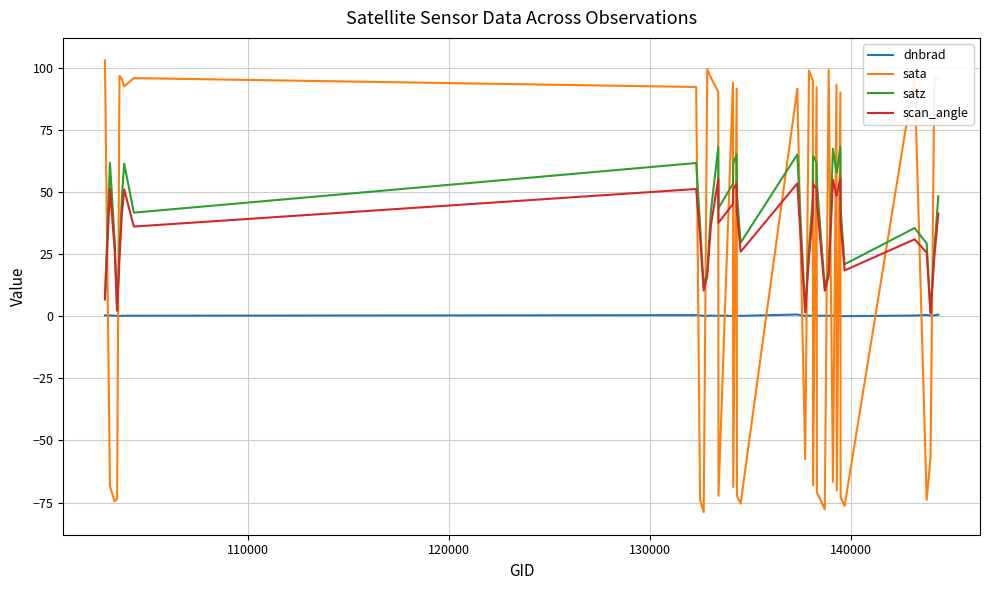

What is the lowest value of the sata series?

-78.9